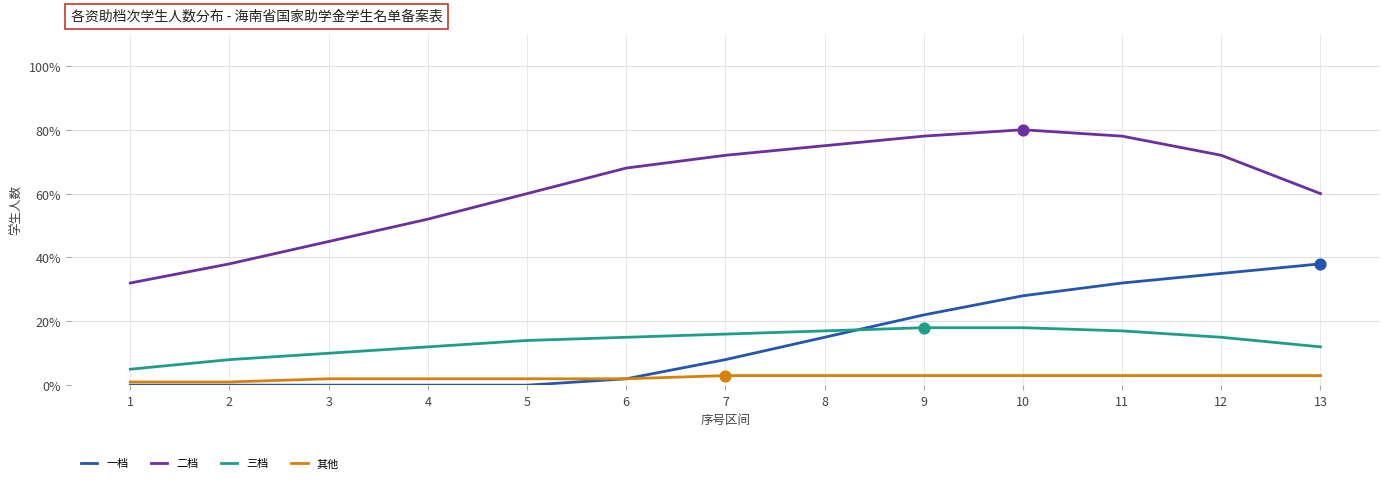

Which series has the largest range (max minus min)?

二档